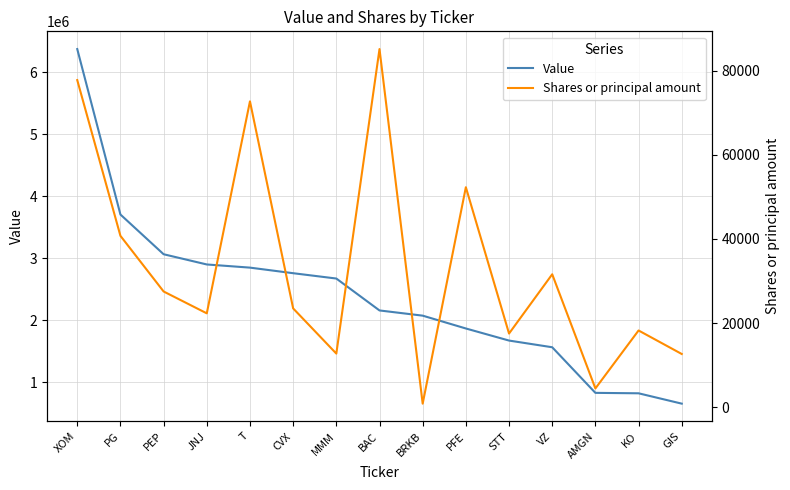

True or false: Shares or principal amount has more than 2 interior local peaks.

True